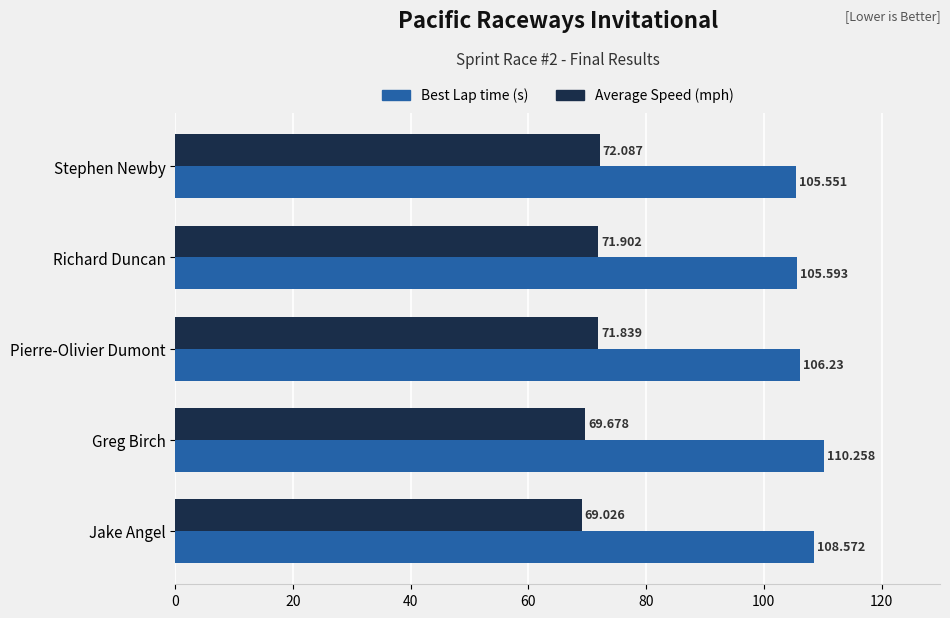

At which category is the sum across all series the highest?

Greg Birch